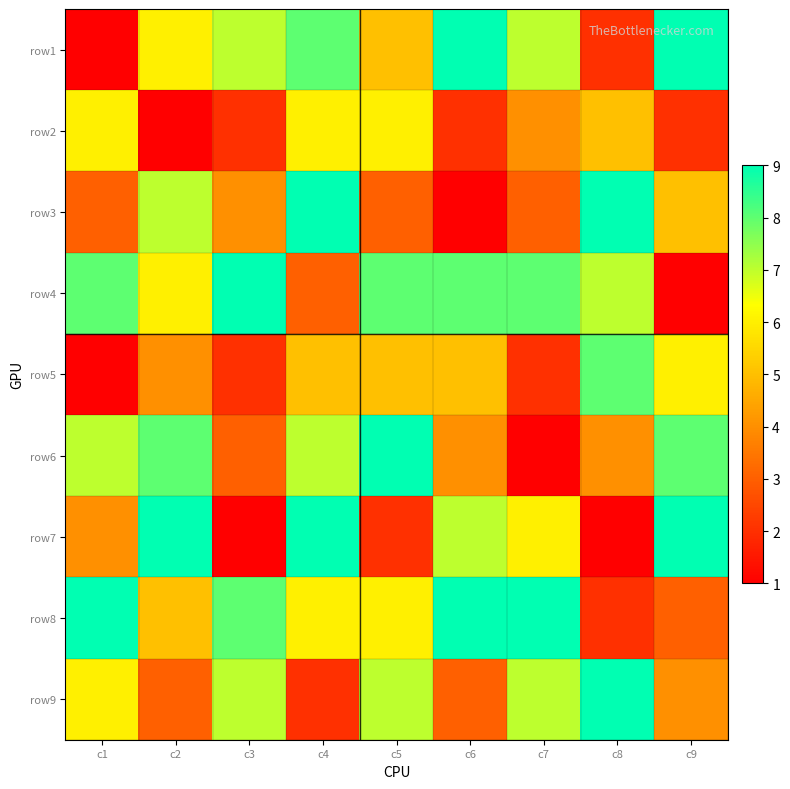

Count the number of categories in the chart.

9